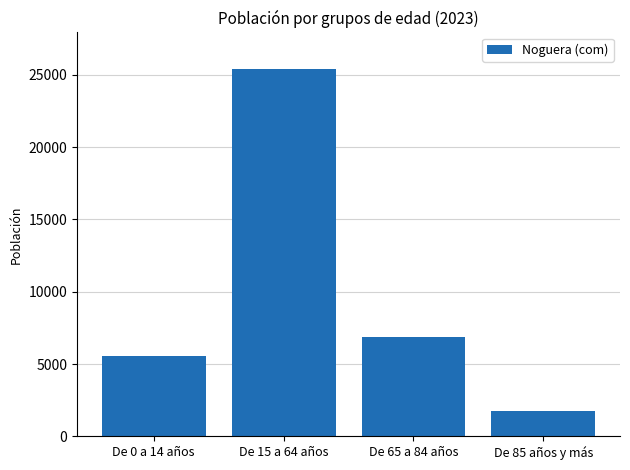

What is the label of the 2nd bar from the right?

De 65 a 84 años